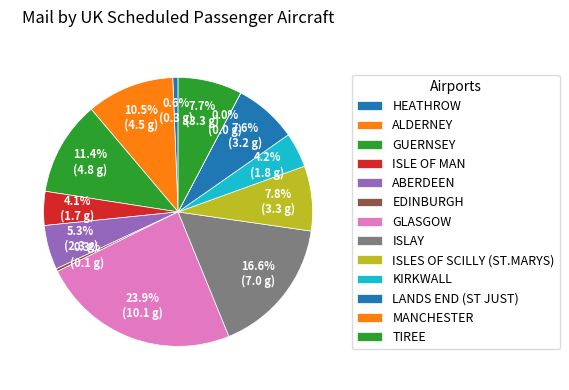

Does MANCHESTER account for over 50% of the chart?

No